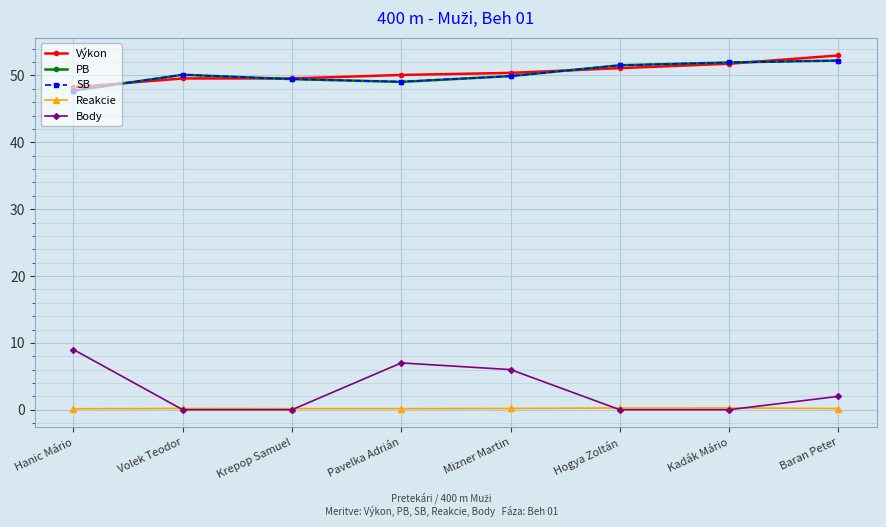

Where is the first local maximum for PB?

Volek Teodor